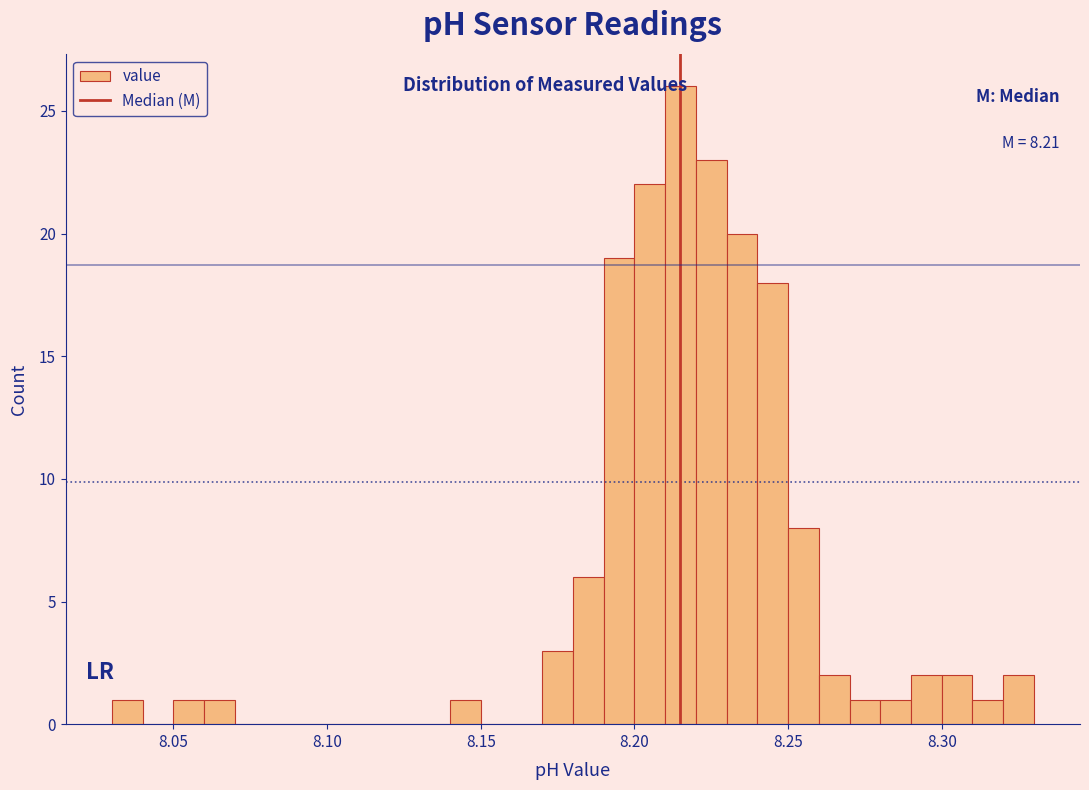

Read against the x-axis, roughly where is the centre of the tallest bar?

8.215